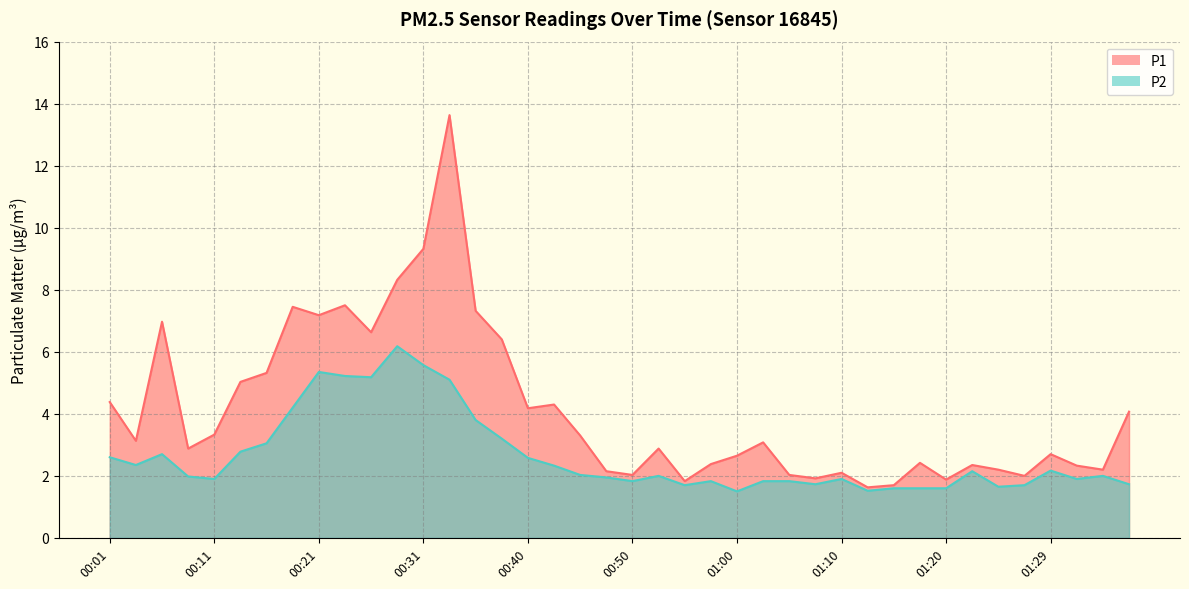

Where is P2 nearest to the value 3?

00:16